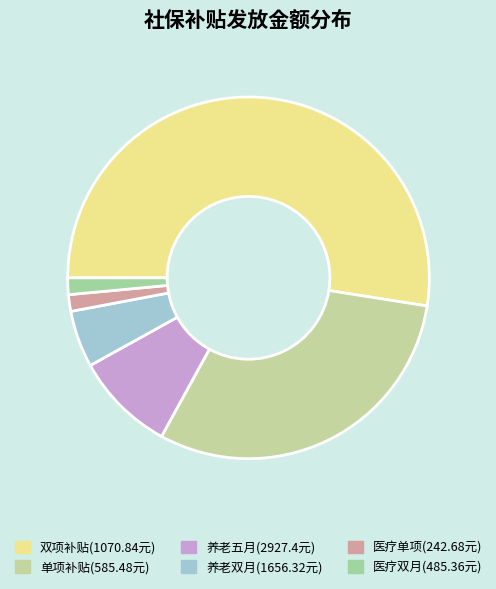

Count the number of slices in the pie.

6